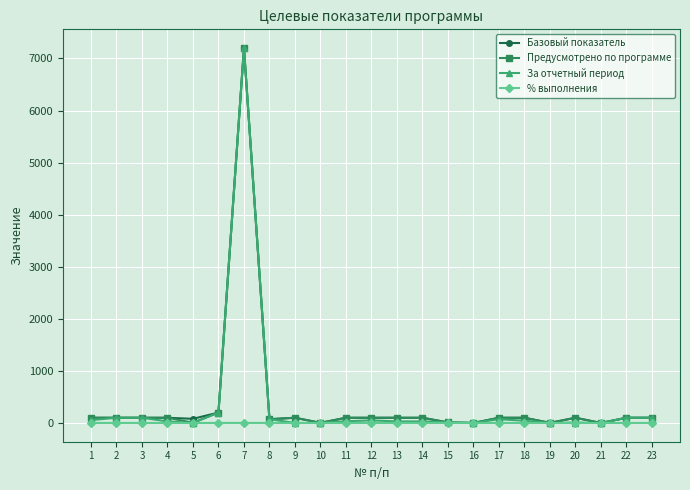

What is the maximum value shown in the chart?

7200.0